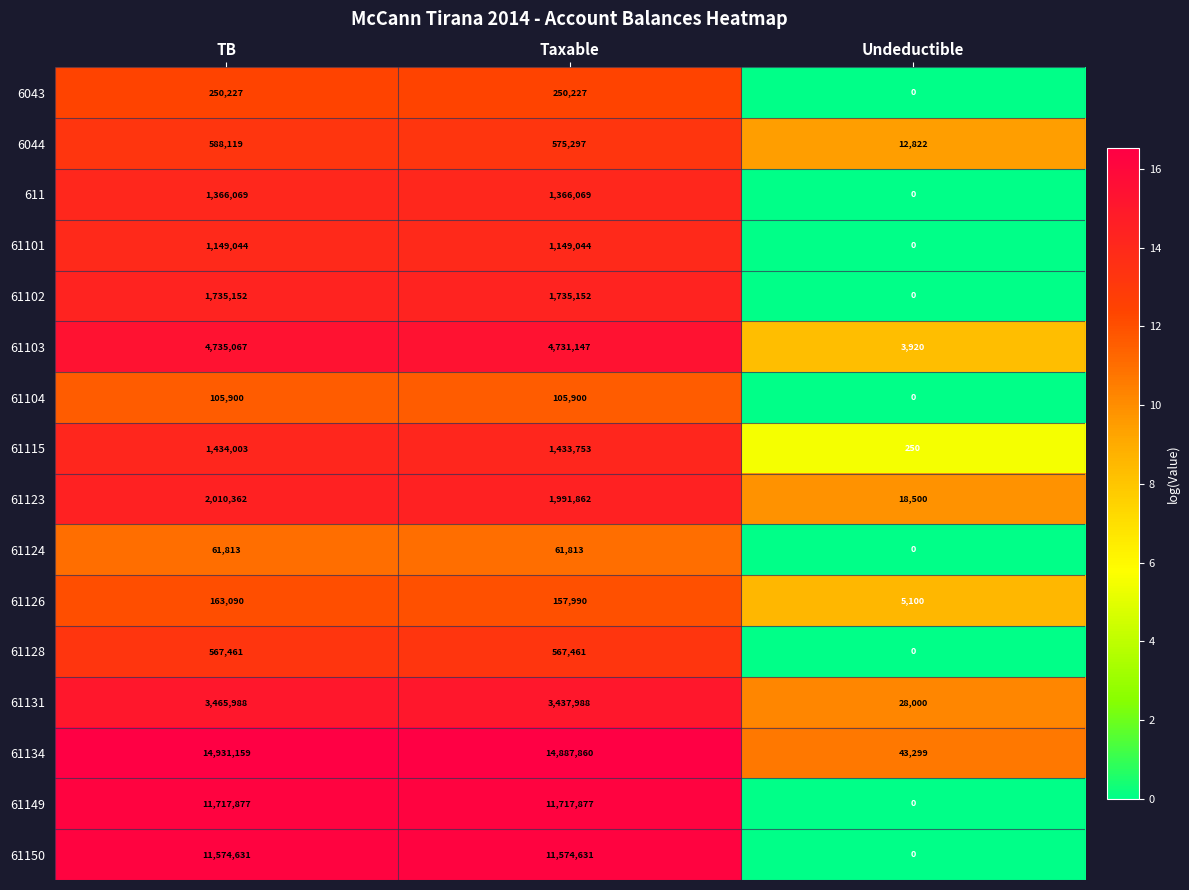

The value of 61115 at Undeductible is 250. True or false?

True